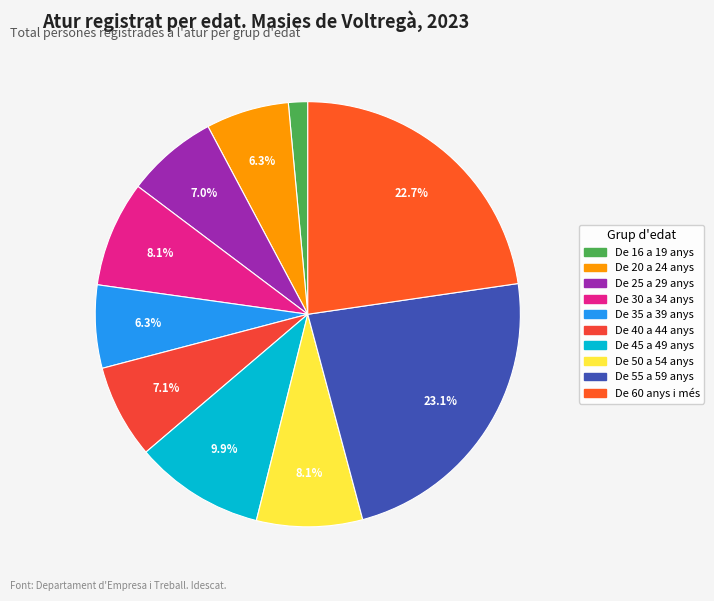

Which has a higher value, De 20 a 24 anys or De 30 a 34 anys?

De 30 a 34 anys